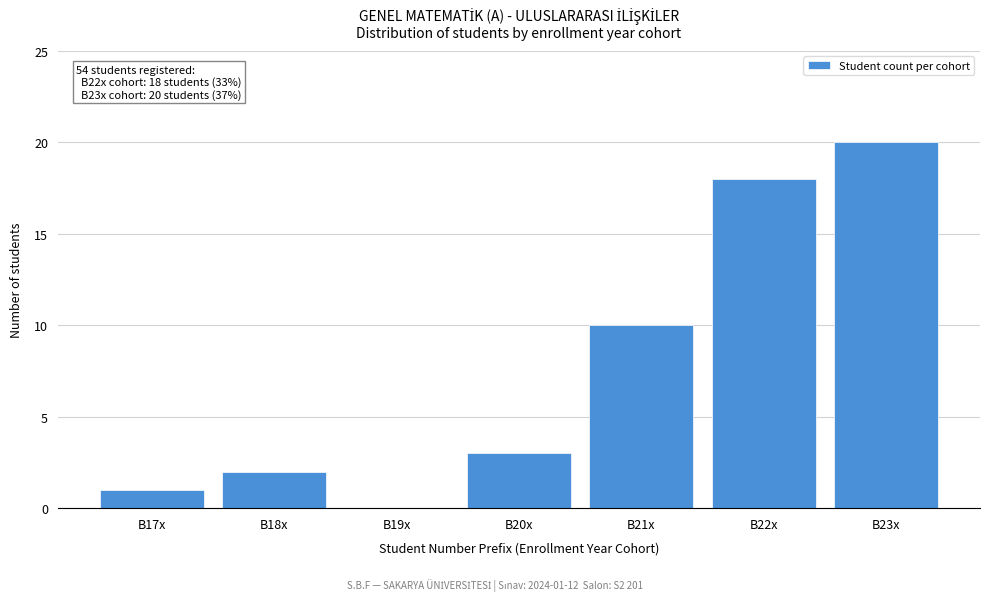

Reading right to left, transcribe all the data shown in this chart.

B23x=20	B22x=18	B21x=10	B20x=3	B19x=0	B18x=2	B17x=1